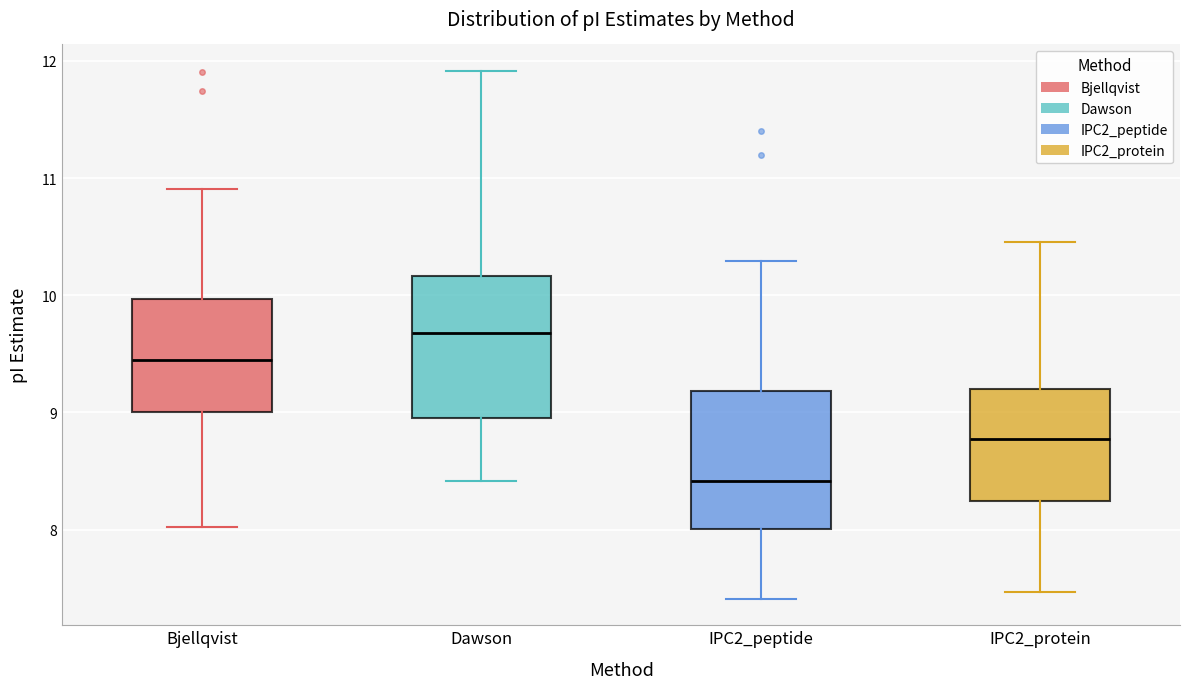

Where does the median line of the box for IPC2_peptide sit on the y-axis? The values are not printed on the chart, so give them approximately, as read against the axis.

8.4